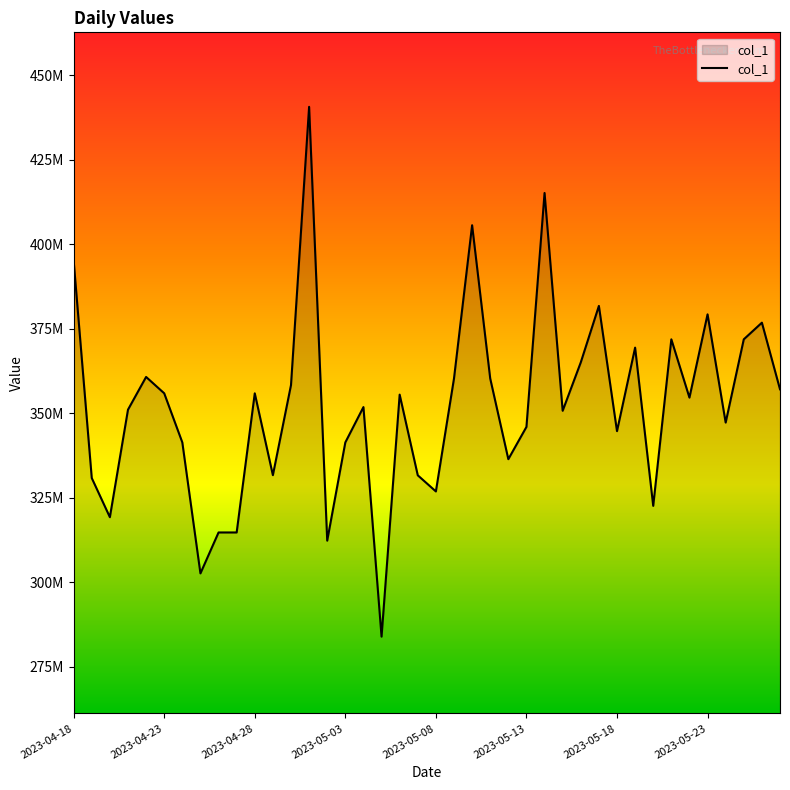

Is this an area chart (filled region under the line)?

Yes